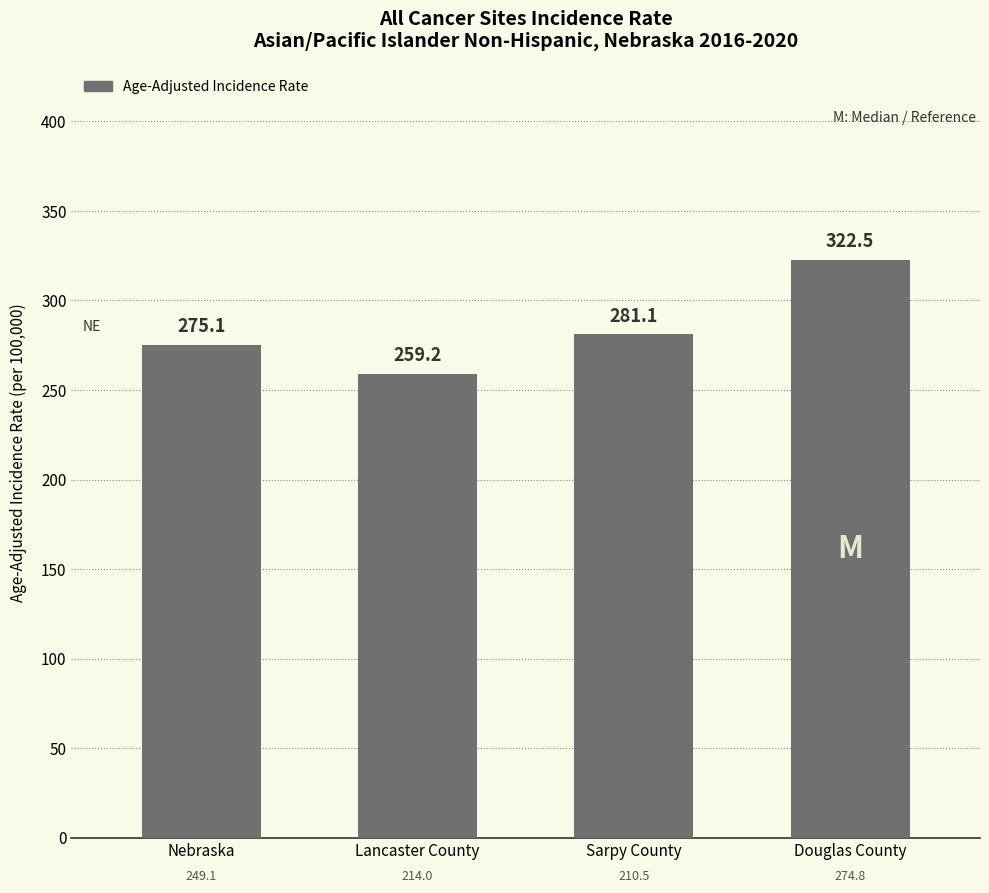

Reading right to left, what are all the values shown in this chart?

Douglas County=322.5	Sarpy County=281.1	Lancaster County=259.2	Nebraska=275.1